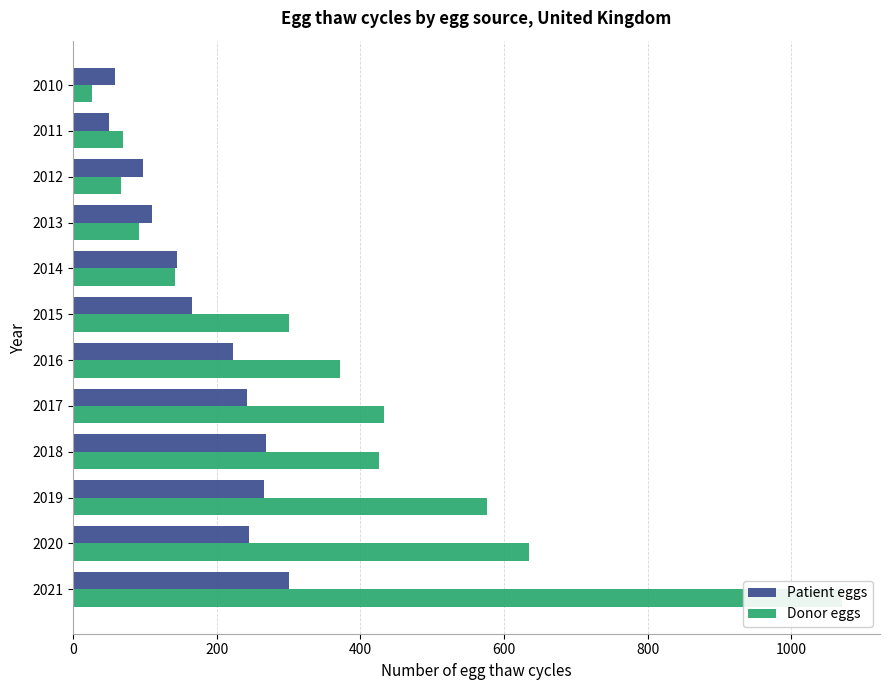

What is the average value of the Donor eggs series?

350